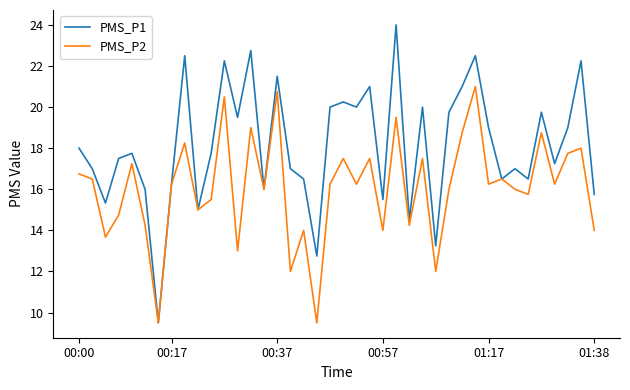

What is the maximum value for PMS_P1?

24.0